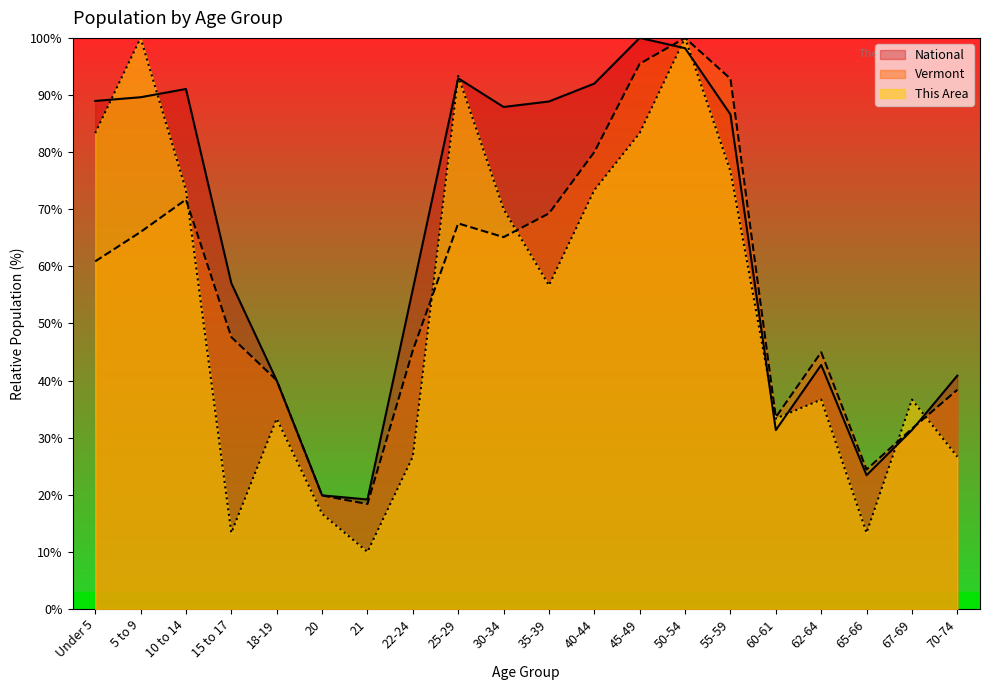

What is the greatest value displayed?

100.0